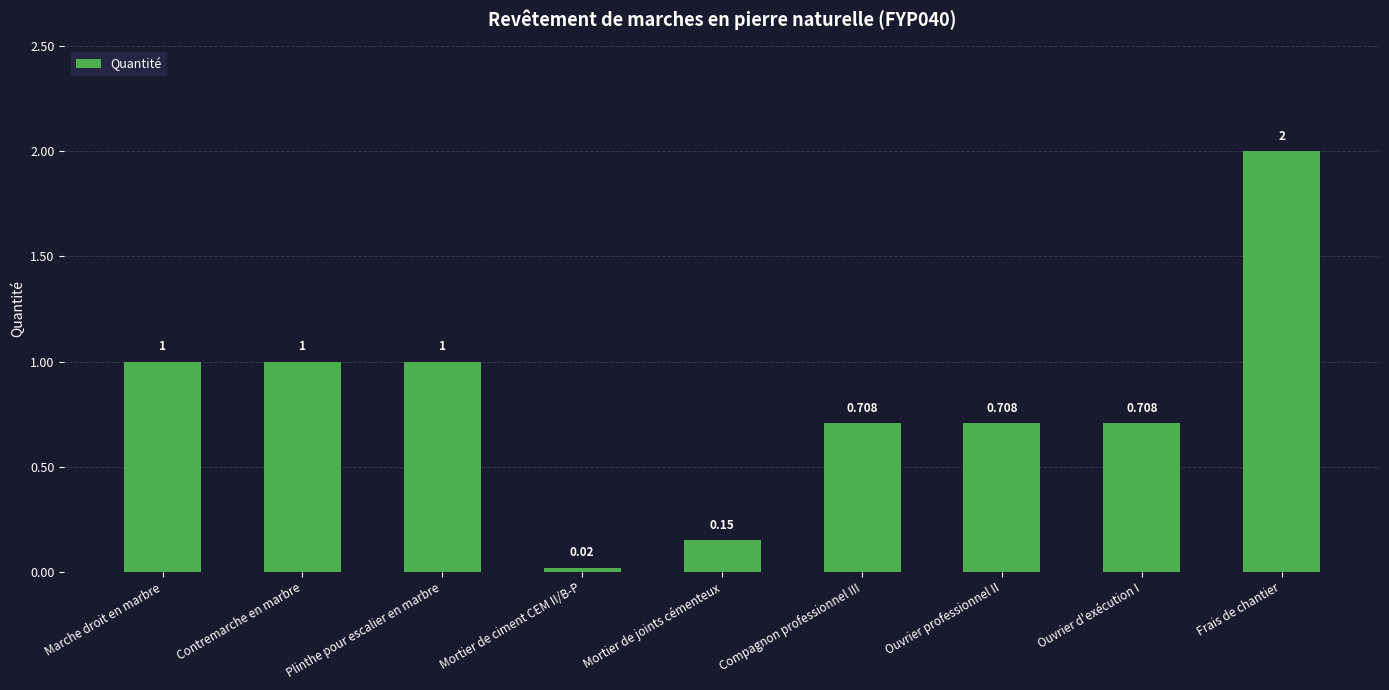

Which label corresponds to the largest value in the chart?

Frais de chantier